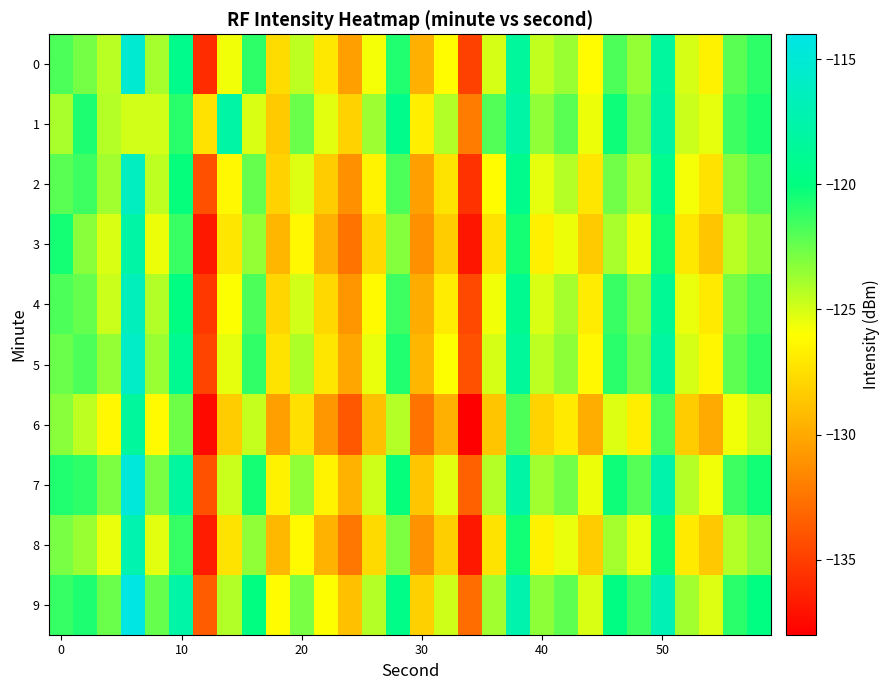

Rank the series by their maximum value, from lowest to highest.

6, 3, 1, 8, 4, 2, 5, 0, 7, 9